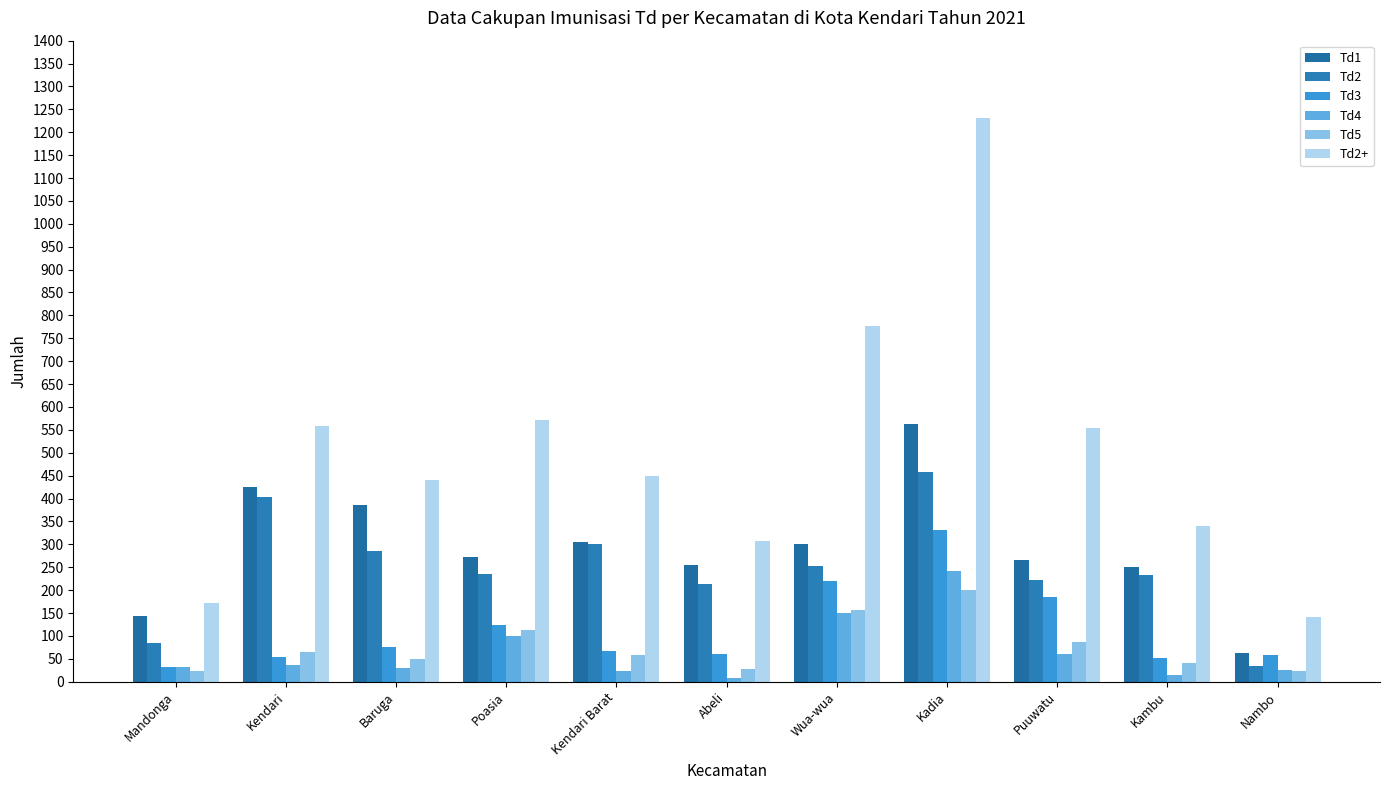

Count the number of data series in this chart.

6